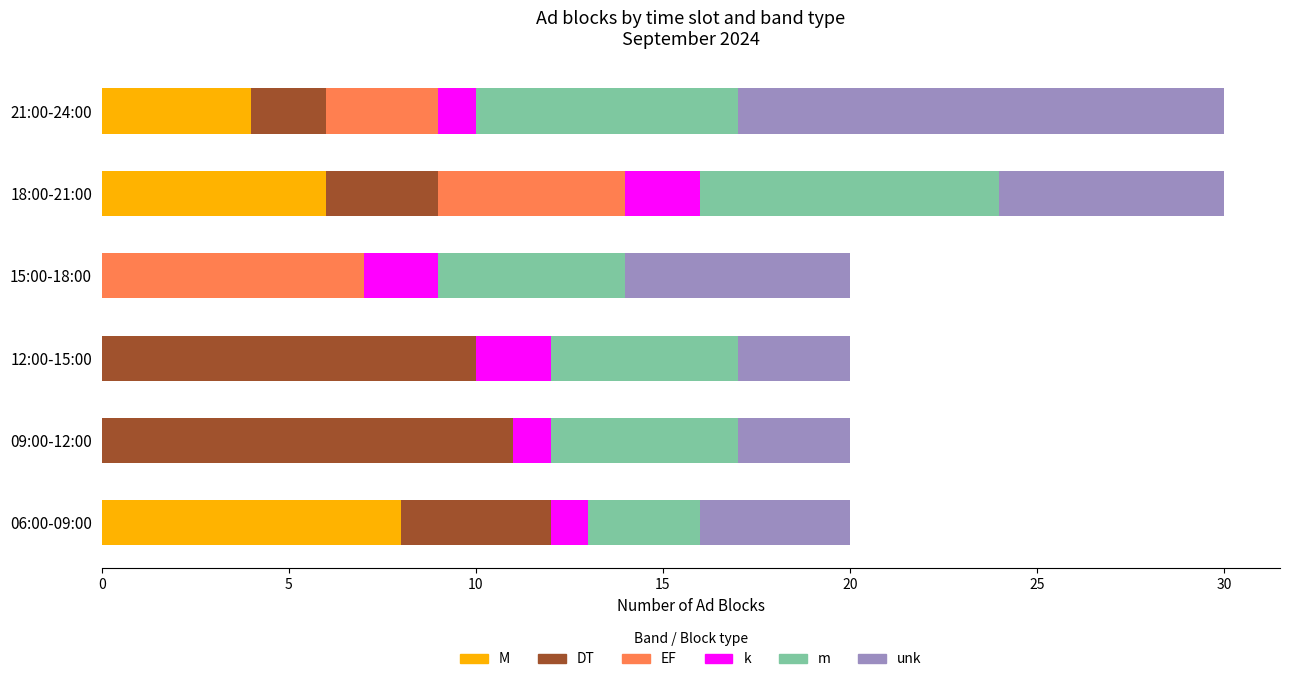

What is the highest value of the M series?

8